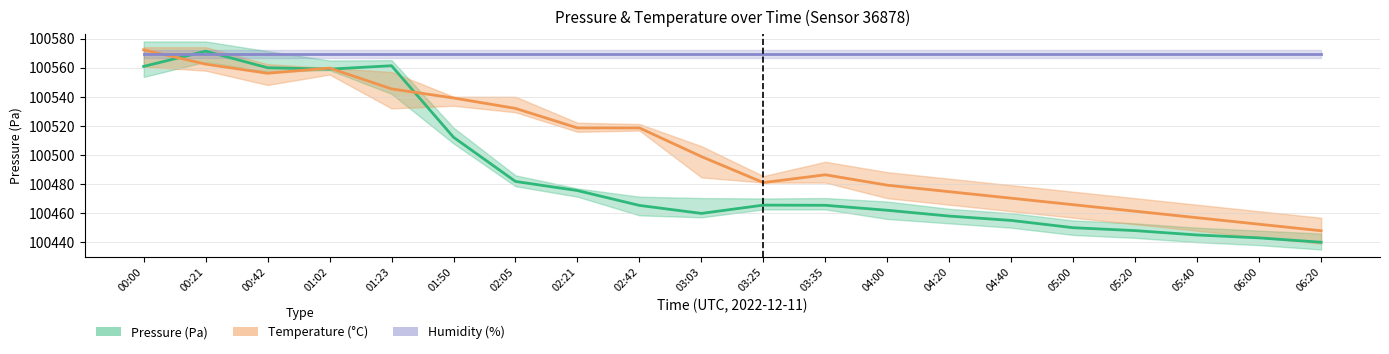

What is the difference between the Temperature (°C) values at 01:02 and 05:40?

103.0